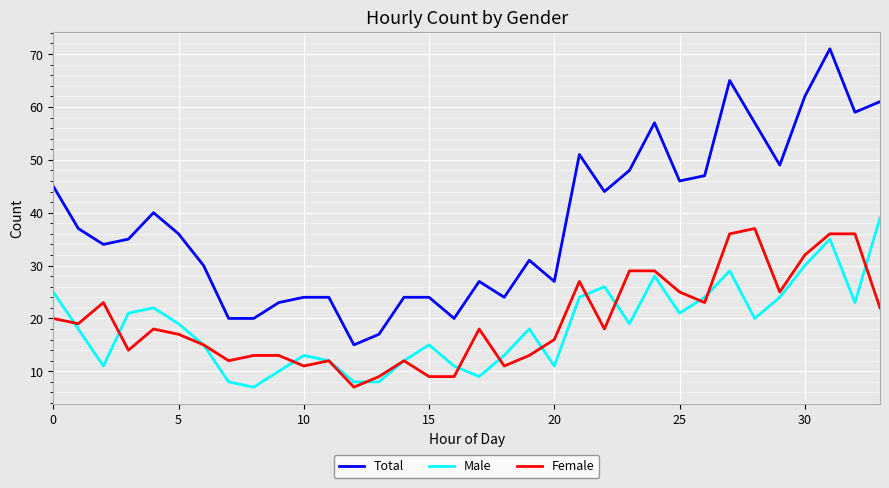

True or false: Female and Total intersect in this chart.

False